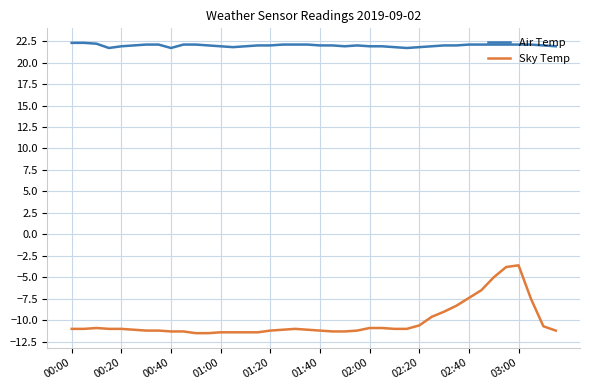

True or false: Air Temp and Sky Temp cross at least once.

False